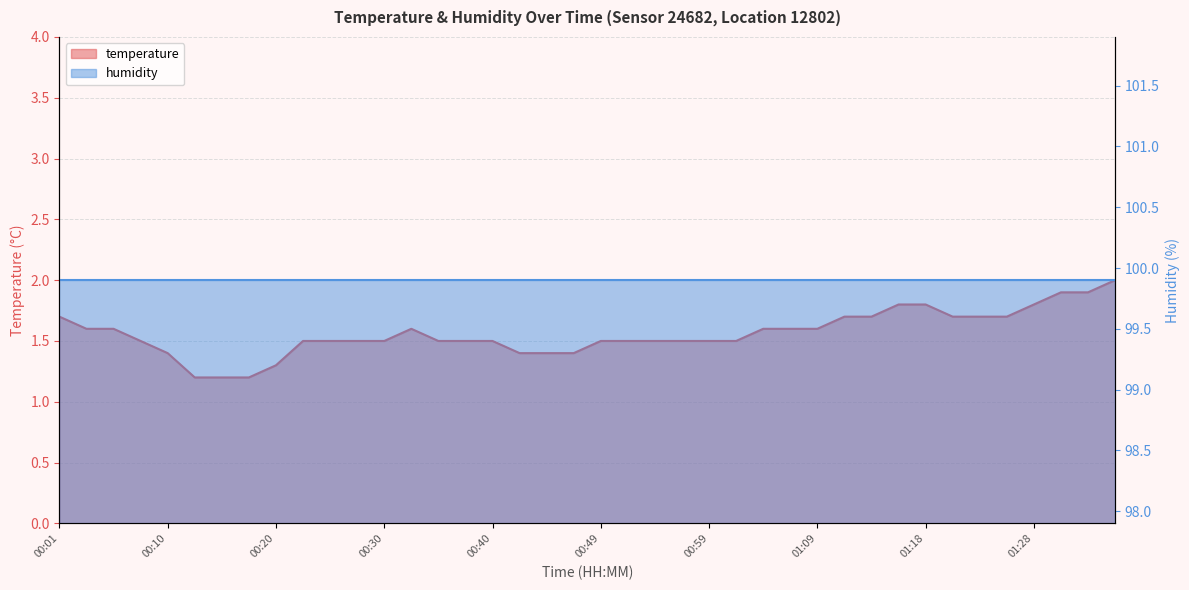

Reading right to left, list all the values displayed in this chart.

01:36=2.0	01:33=1.9	01:31=1.9	01:28=1.8	01:26=1.7	01:23=1.7	01:21=1.7	01:18=1.8	01:16=1.8	01:14=1.7	01:11=1.7	01:09=1.6	01:06=1.6	01:04=1.6	01:01=1.5	00:59=1.5	00:57=1.5	00:54=1.5	00:52=1.5	00:49=1.5	00:47=1.4	00:44=1.4	00:42=1.4	00:40=1.5	00:37=1.5	00:35=1.5	00:32=1.6	00:30=1.5	00:27=1.5	00:25=1.5	00:23=1.5	00:20=1.3	00:18=1.2	00:15=1.2	00:13=1.2	00:10=1.4	00:08=1.5	00:05=1.6	00:03=1.6	00:01=1.7